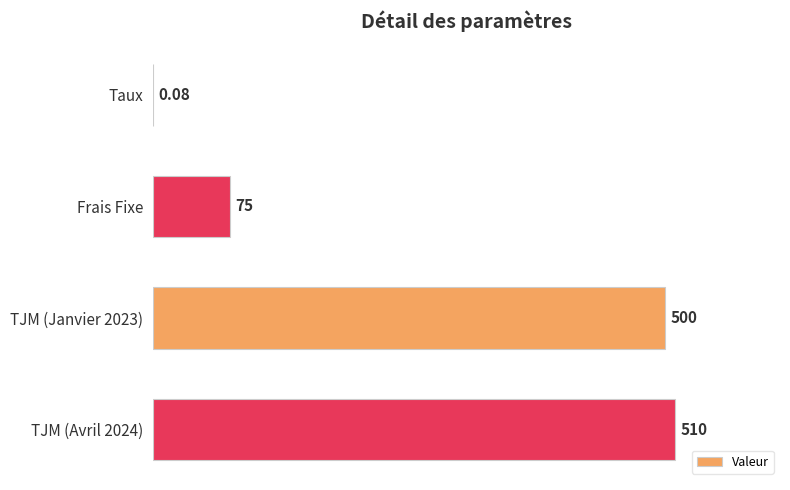

What is the sum of all values?

1085.1